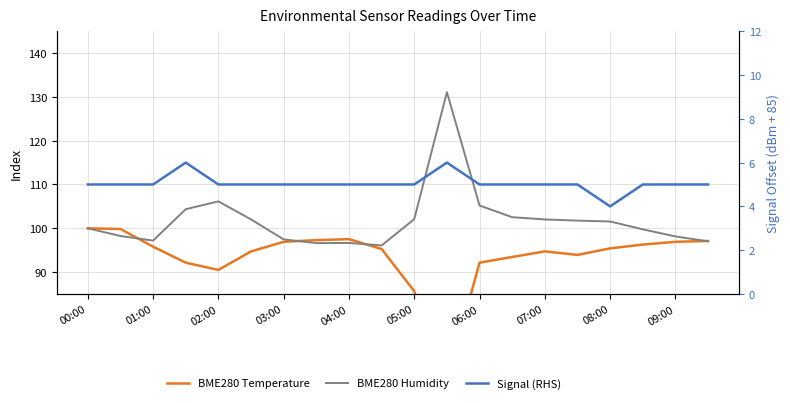

Does the chart display data point markers on the line(s)?

No